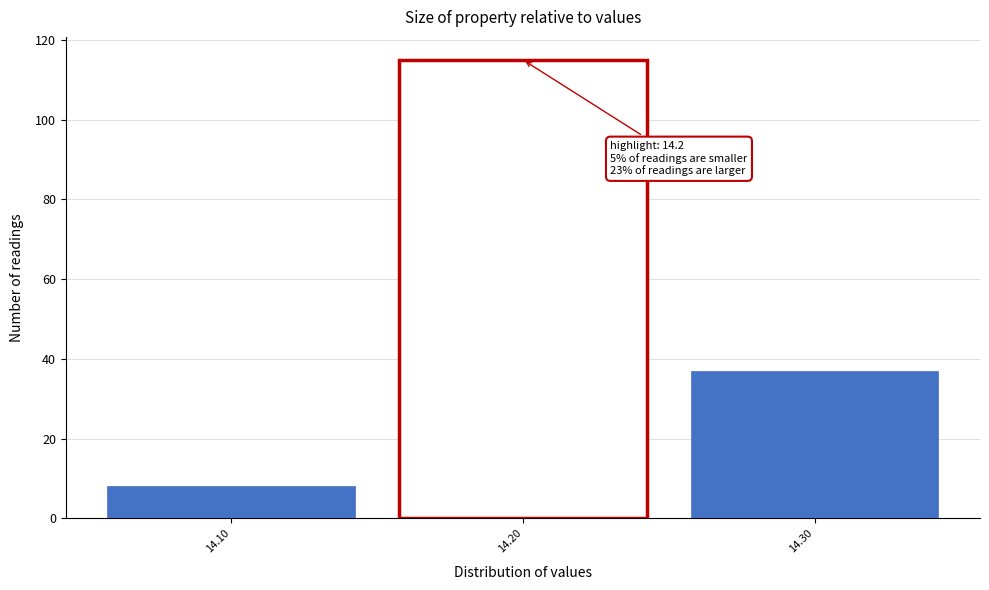

Reading left to right, extract all data points from this chart.

8	115	37